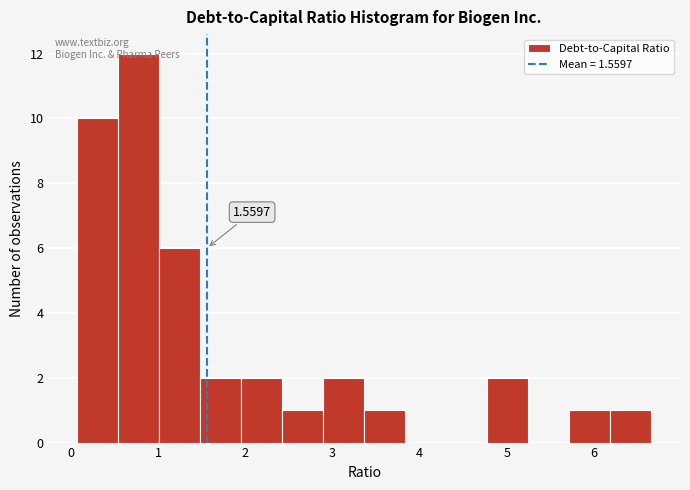

Over which range of the x-axis is the bar tallest?

0.5 to 1.0